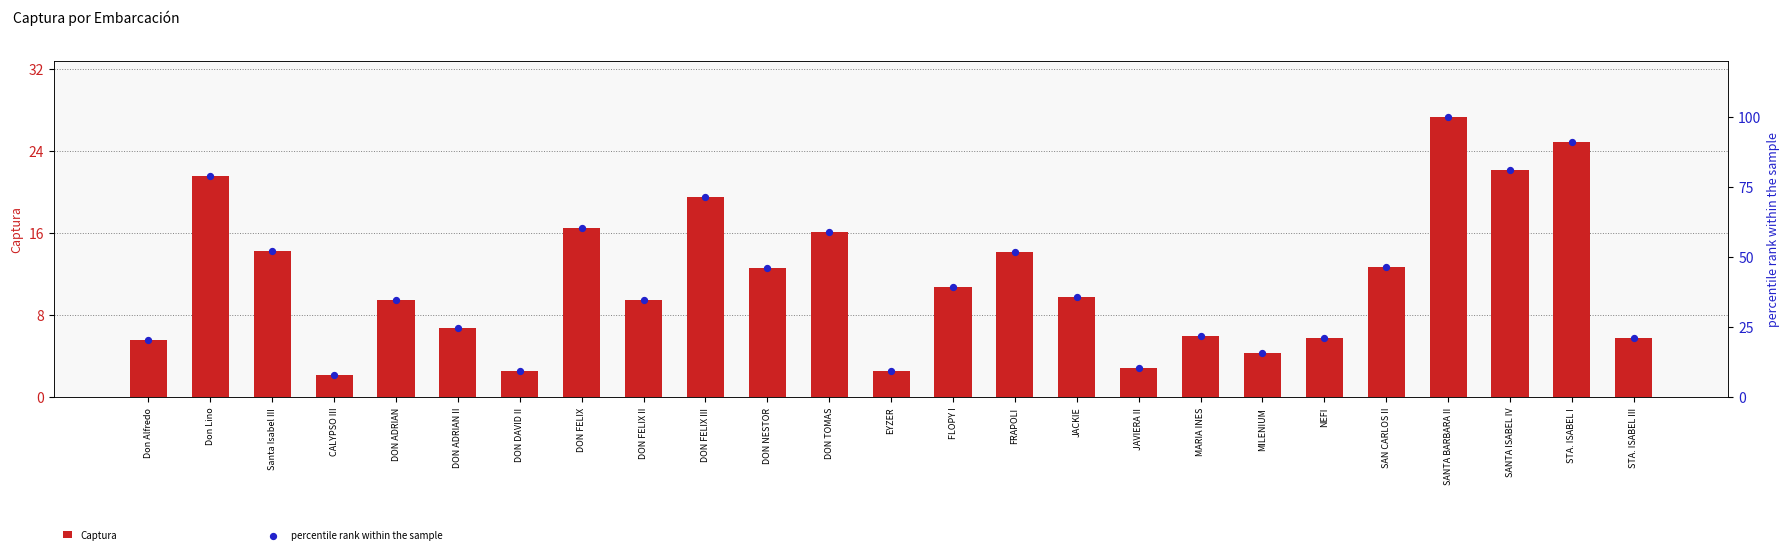

Which series has the largest Y range (max minus min)?

percentile rank within the sample